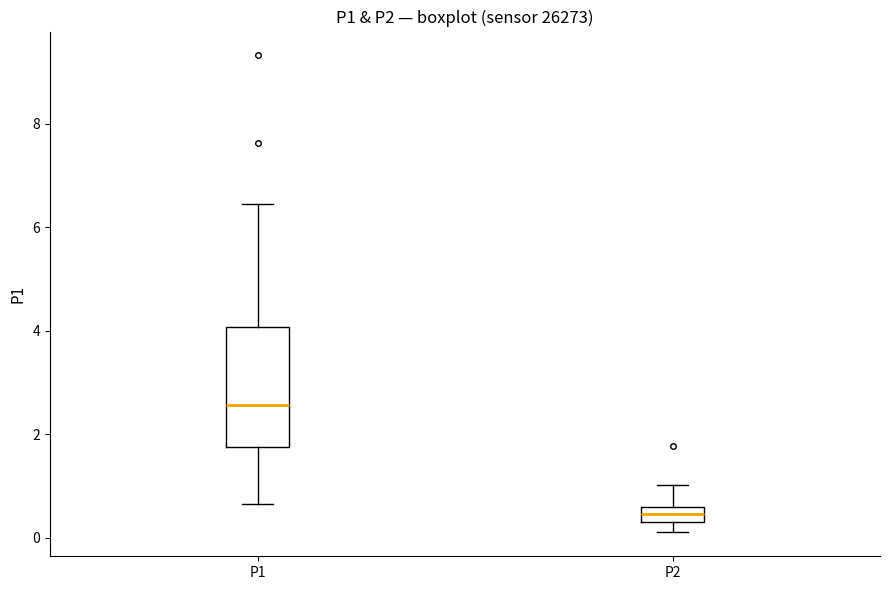

Which box is the tallest, from its lower edge to its upper edge?

P1